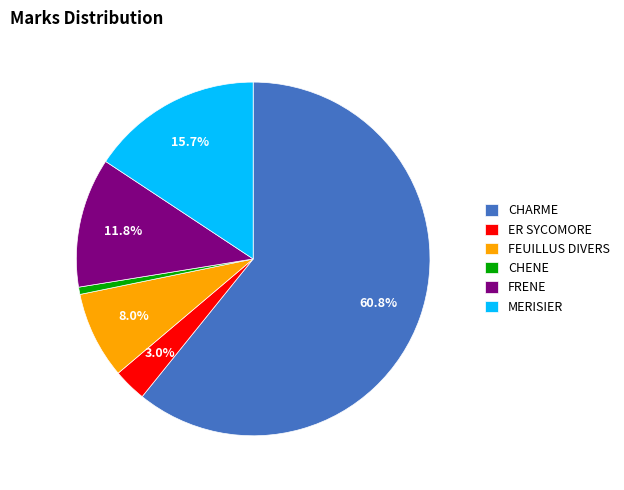

To the nearest percent, what is the average slice percentage?

17%